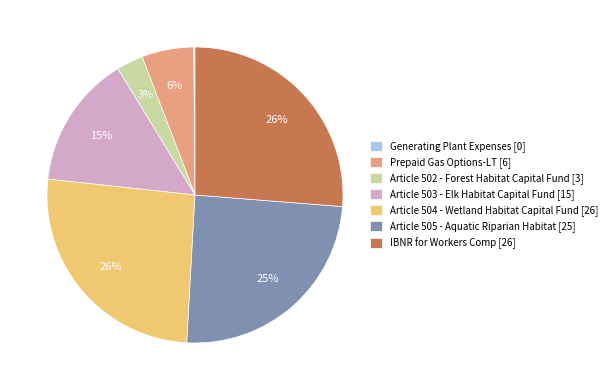

Is the sum of IBNR for Workers Comp and Prepaid Gas Options-LT greater than half?

No